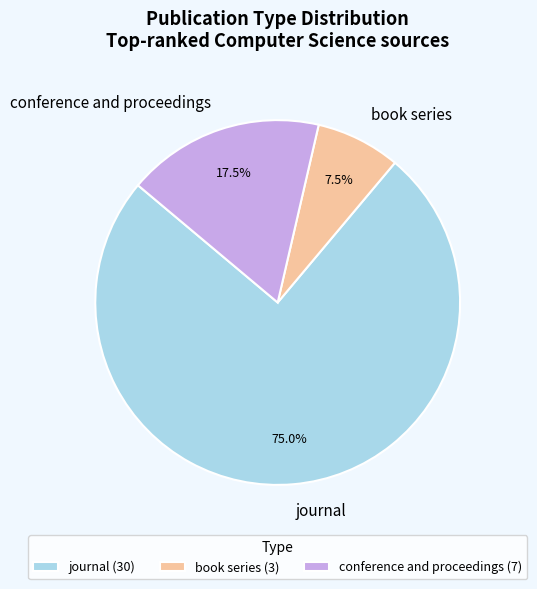

To the nearest percent, what is the difference between the journal and conference and proceedings slice percentages?

58%